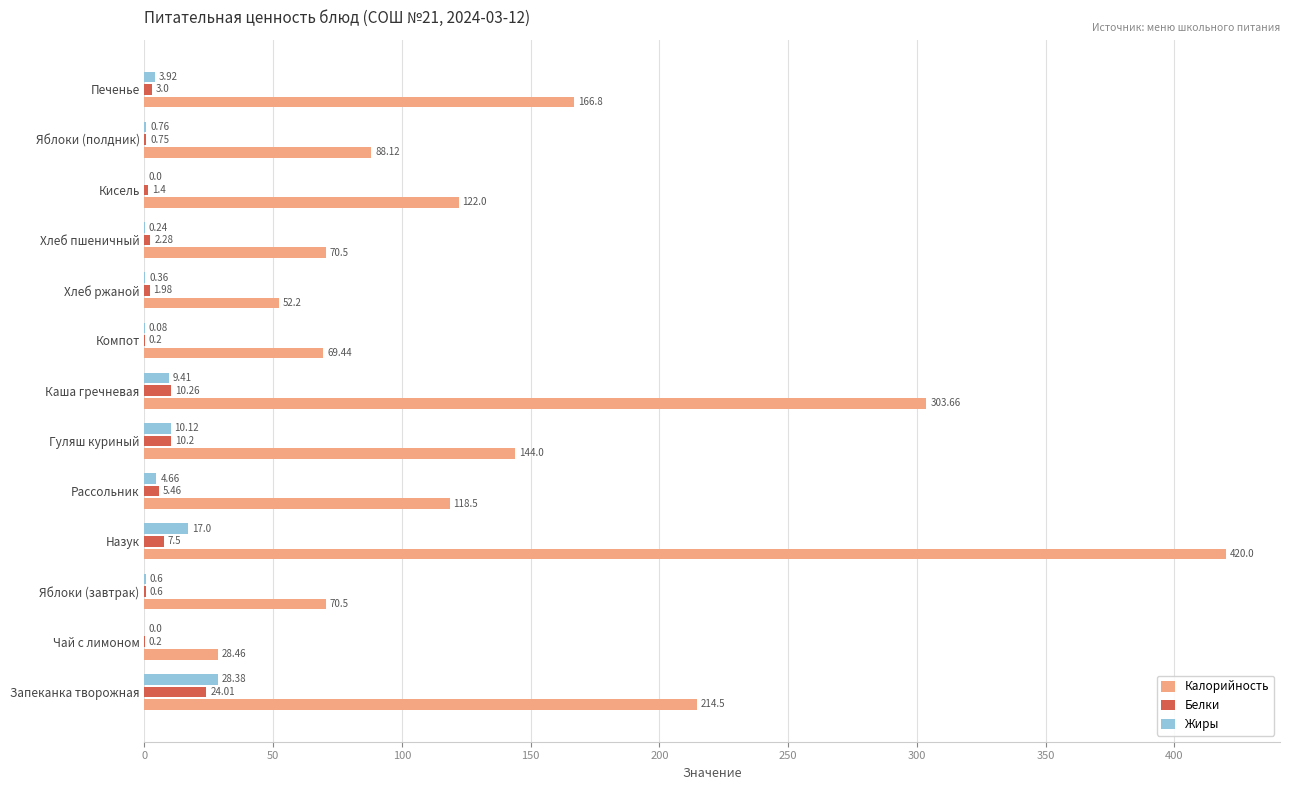

Which series has the largest total across all categories?

Калорийность